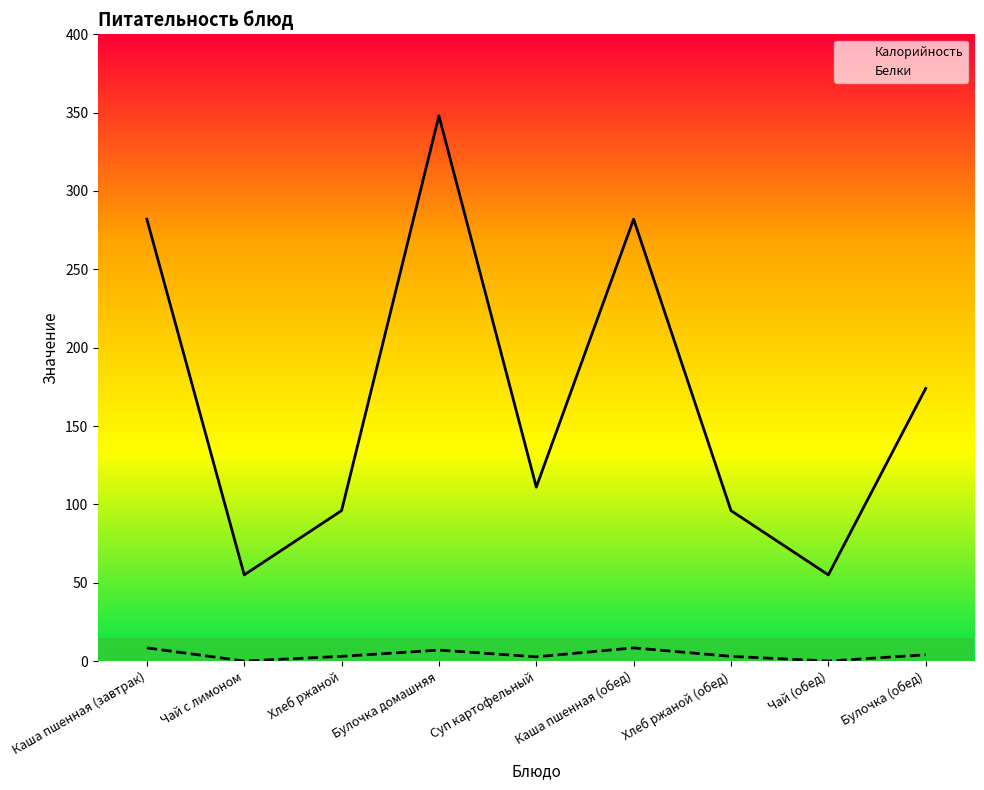

True or false: Калорийность and Белки intersect in this chart.

False